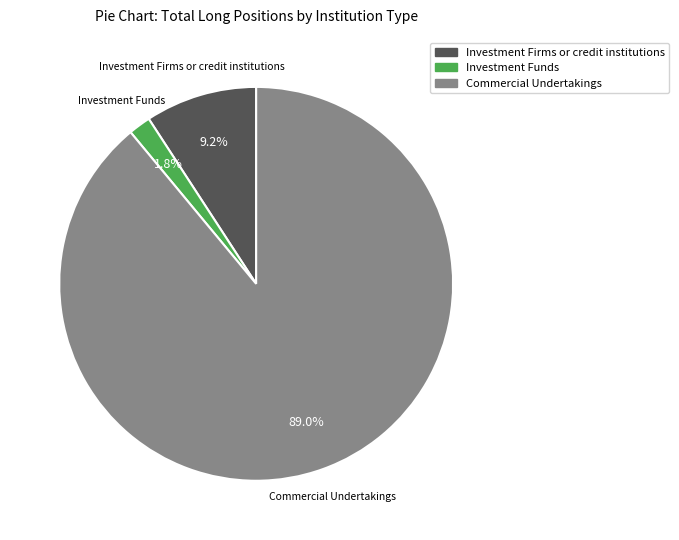

Rank the categories by value from lowest to highest.

Investment Funds, Investment Firms or credit institutions, Commercial Undertakings